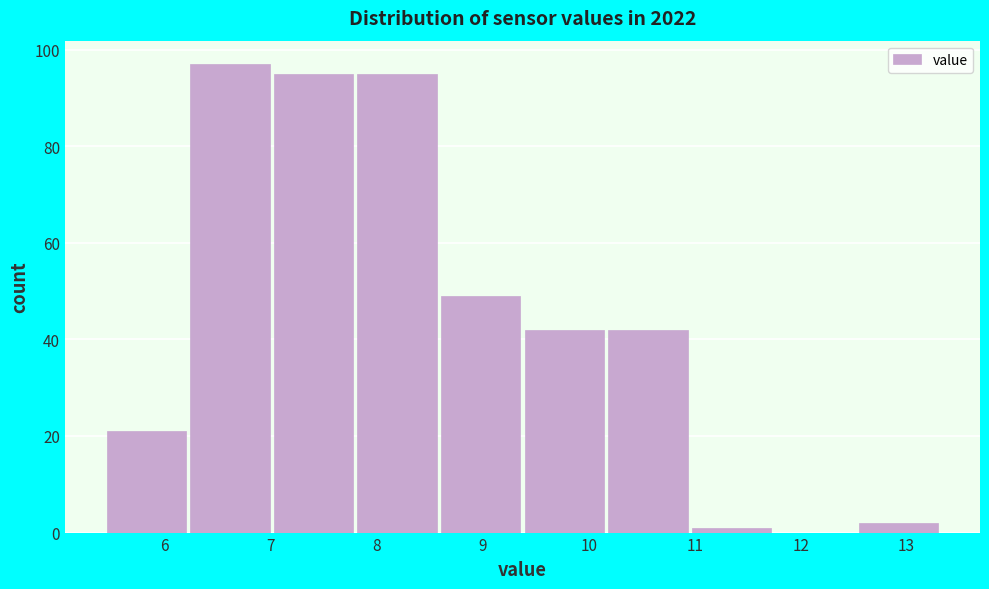

How tall is the bar that spans 8.6 to 9.4 on the x-axis? Neither the bar edges nor the heights are printed on the chart, so give them approximately, as read against the axes.

50